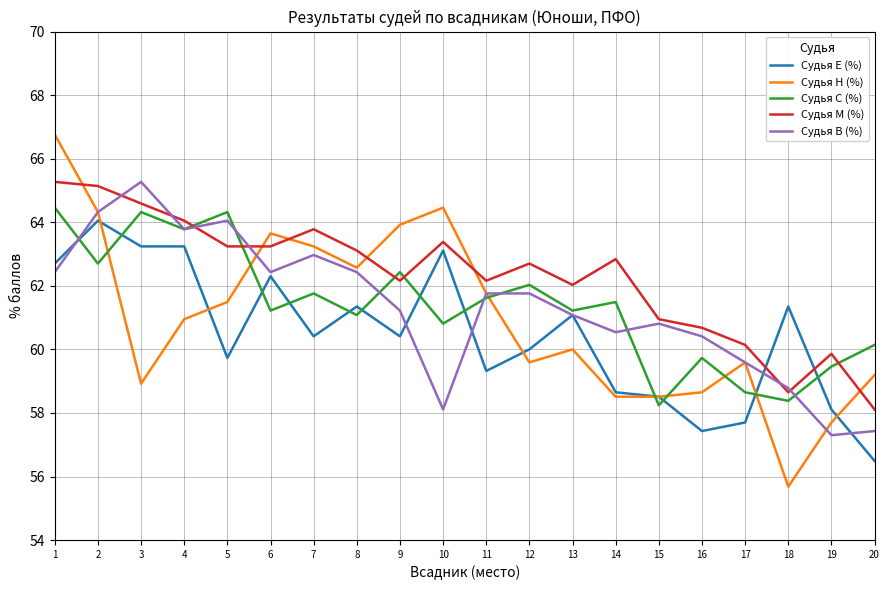

Read the Судья Е (%) value at 6.

62.3